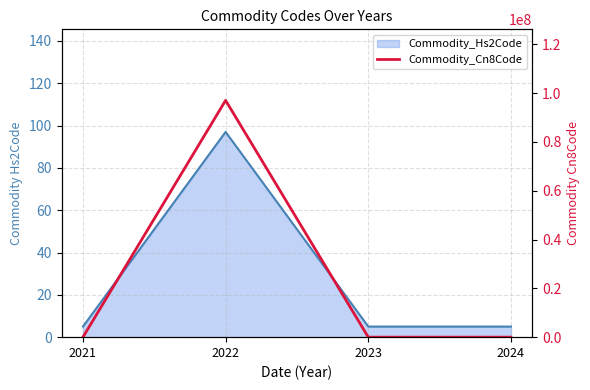

Which label corresponds to the smallest value in the chart?

2021